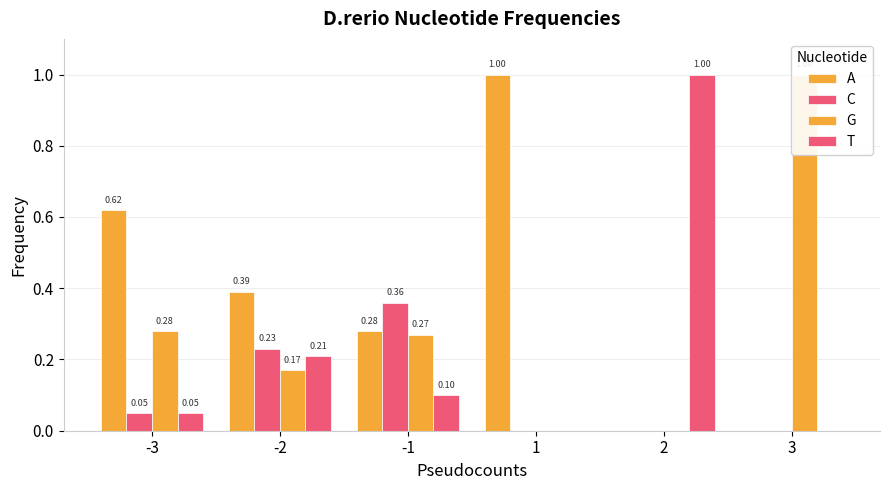

What is the spread (max minus min) of values at -2?

0.2